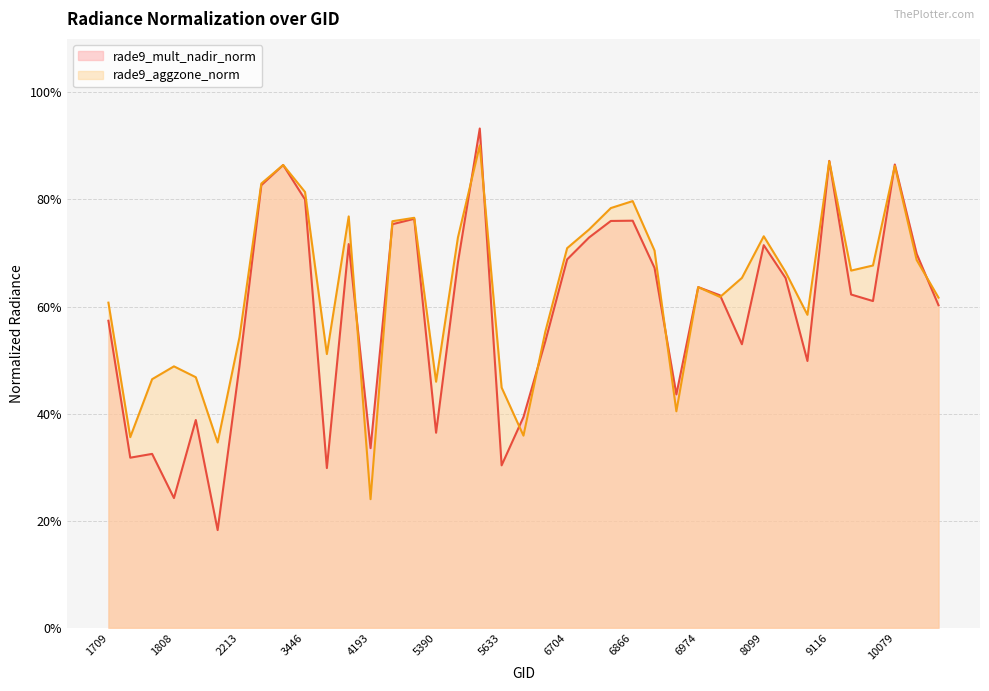

What value does the rade9_mult_nadir_norm series have at 6938?

0.4